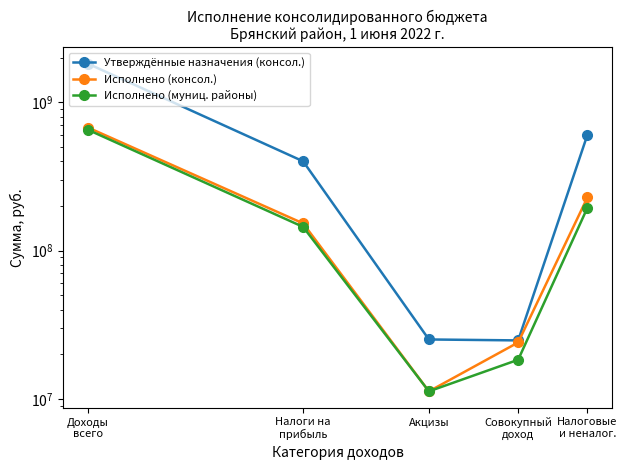

What is the approximate value of Исполнено (консол.) at Налоги на
прибыль?

152412589.3